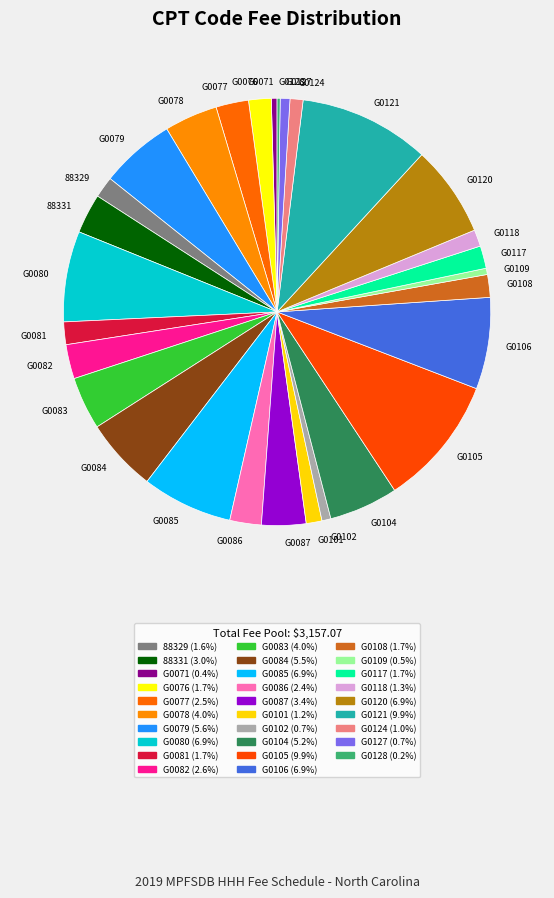

Combined, do 88331 and G0127 account for over 50%?

No